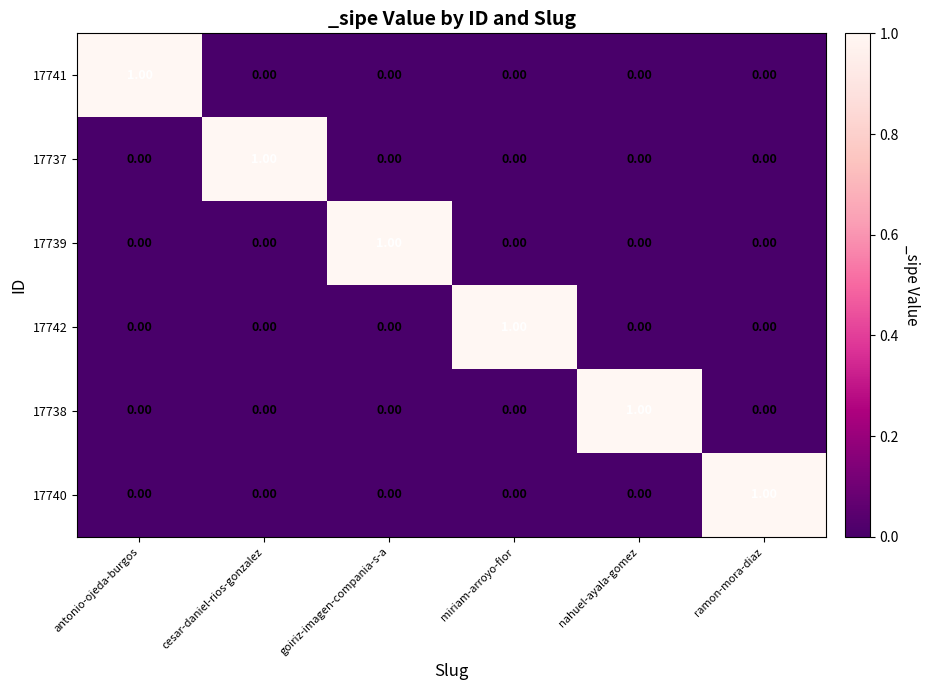

Is the value of 17737 at antonio-ojeda-burgos greater than the value of 17741 at antonio-ojeda-burgos?

No